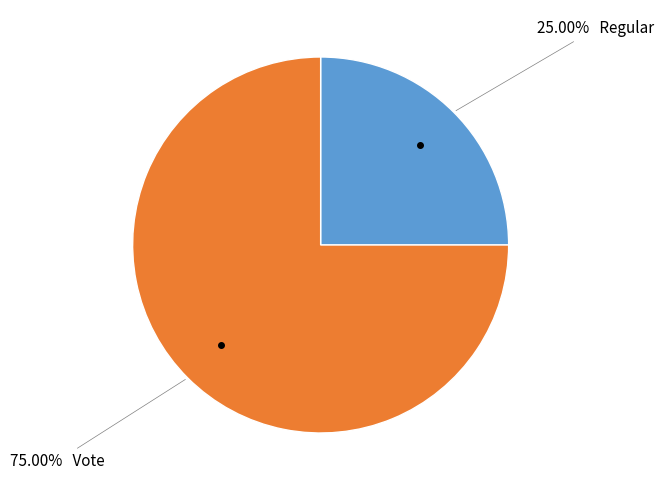

Is there any slice that represents more than half of the pie?

Yes